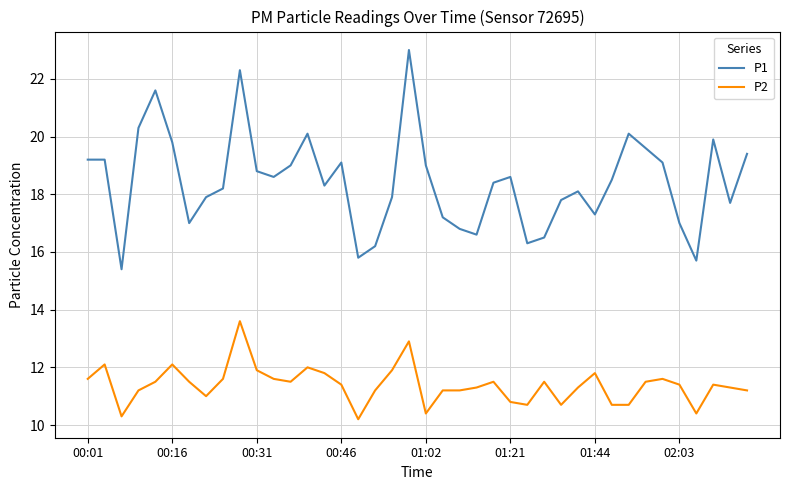

True or false: P1 has more than 0 interior local peaks.

True